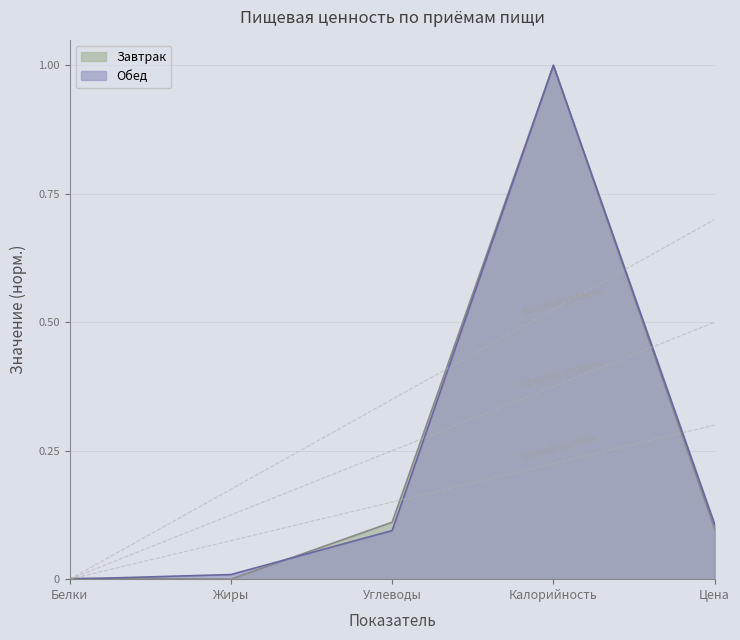

True or false: Обед has a value of 0.1 at Углеводы.

True